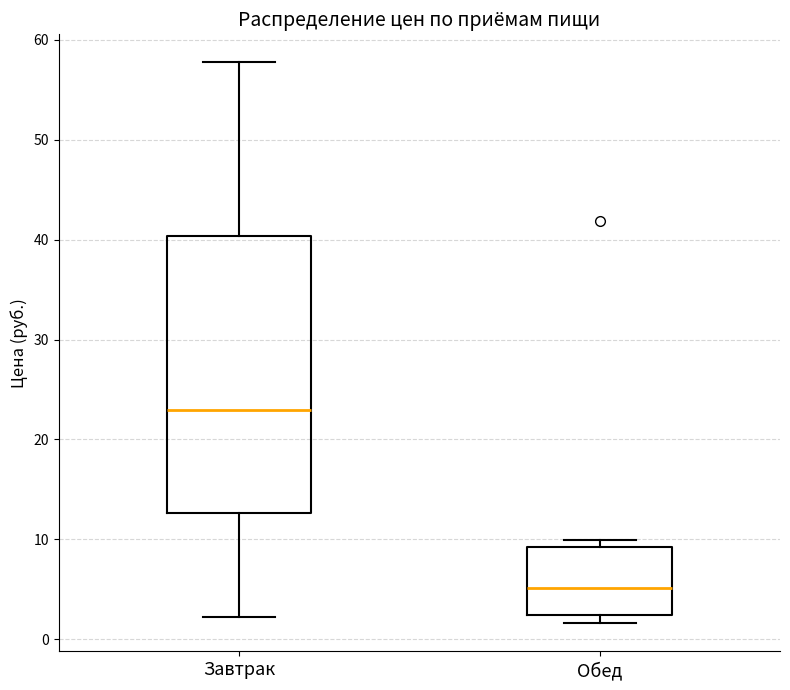

Reading left to right, read every box against the y-axis: the position of its median line, the range the box covers, and the ends of its whiskers. The values are not printed on the chart, so give them approximately, as read against the axis.

Завтрак: median 23, box 13 to 40, whiskers 2 to 58
Обед: median 5, box 2 to 9, whiskers 2 (just below the box's lower edge) to 10